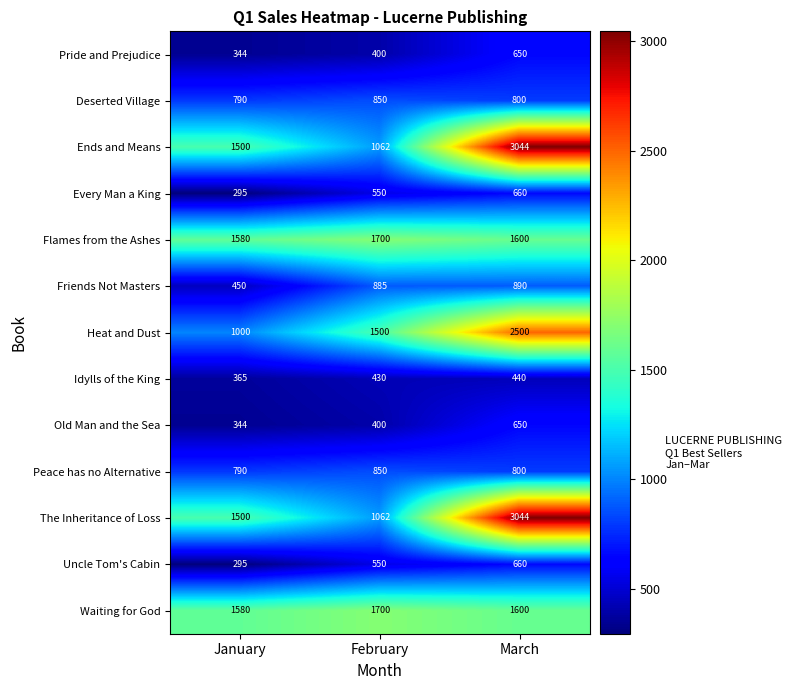

Is it true that Waiting for God equals 1700 at February?

True